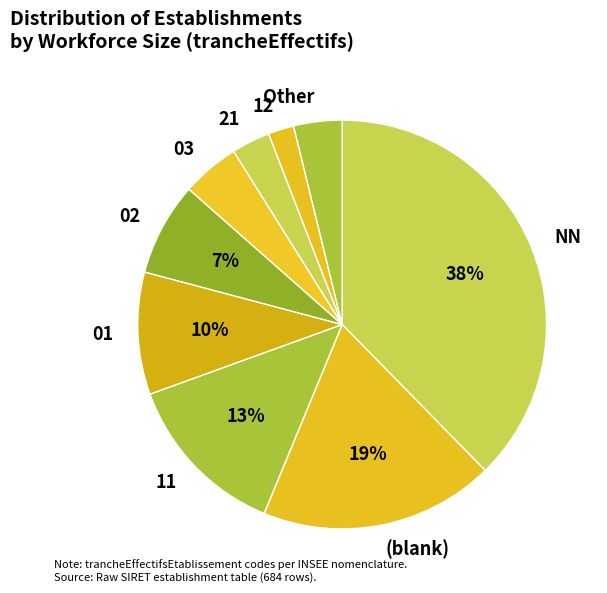

Do 21 and 02 together represent more than half of the pie?

No